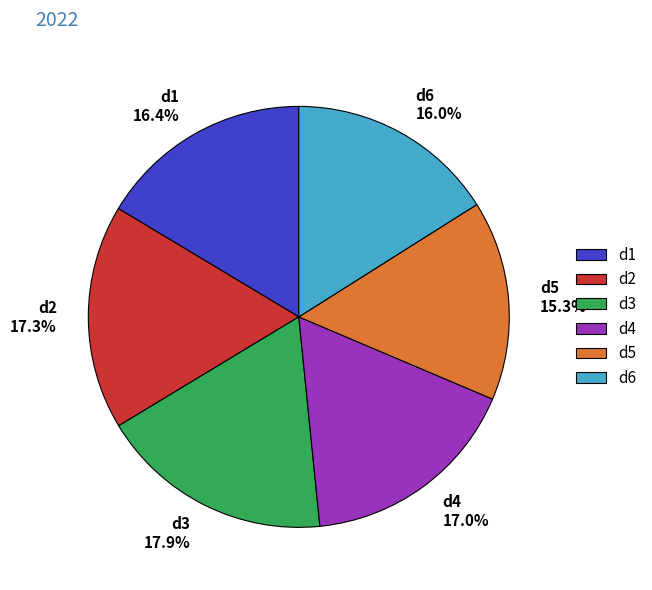

Which has a higher value, d5 or d4?

d4